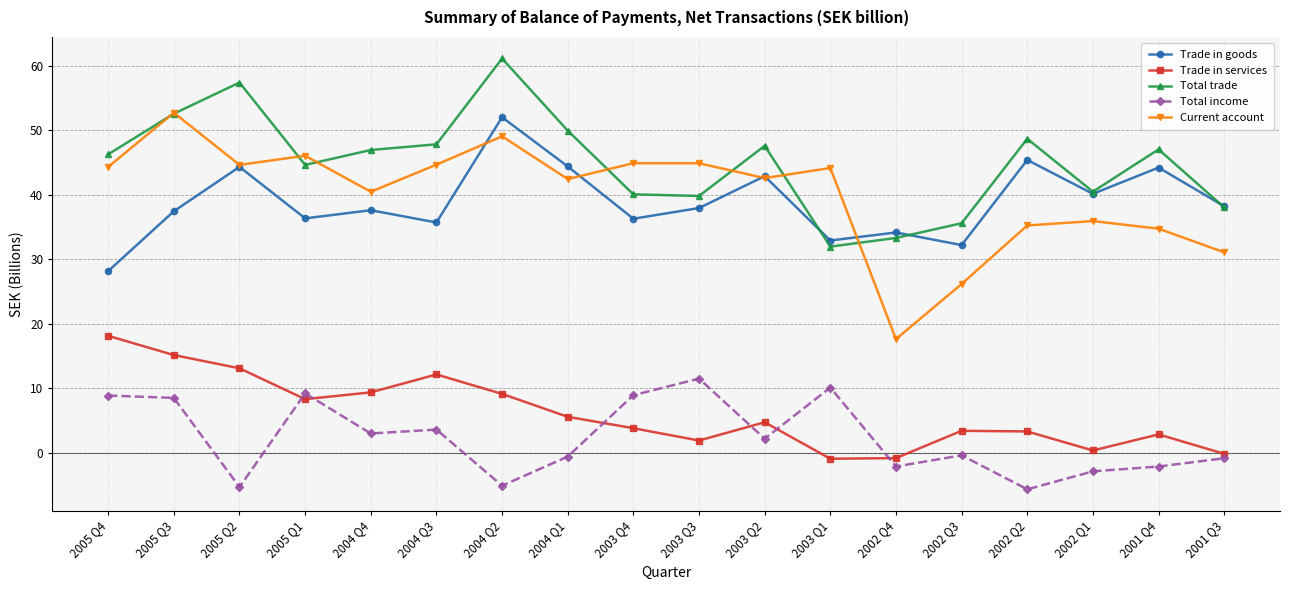

What is the label of the 9th point from the left?

2003 Q4